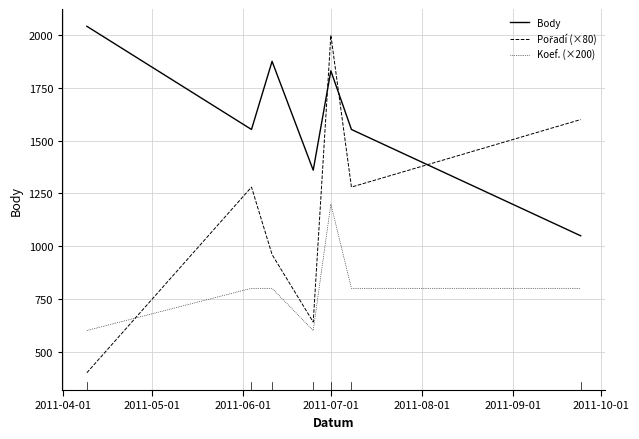

Which series has the largest total across all categories?

Body